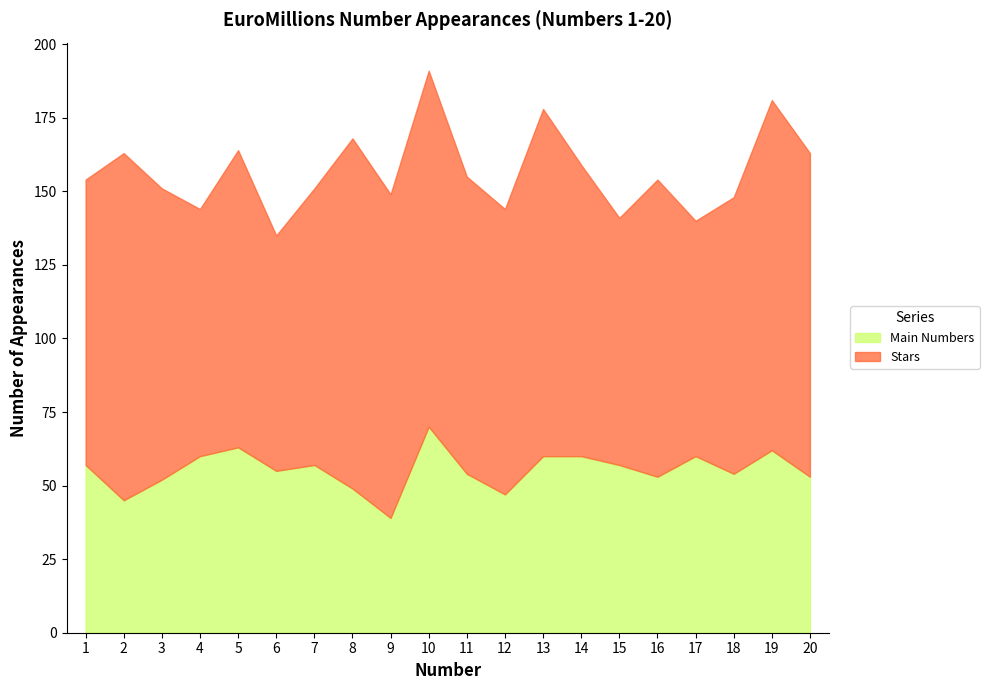

Reading left to right, what are all the values shown in this chart?

Main Numbers: 1=57	2=45	3=52	4=60	5=63	6=55	7=57	8=49	9=39	10=70	11=54	12=47	13=60	14=60	15=57	16=53	17=60	18=54	19=62	20=53
Stars: 1=97	2=118	3=99	4=84	5=101	6=80	7=94	8=119	9=110	10=121	11=101	12=97	13=118	14=99	15=84	16=101	17=80	18=94	19=119	20=110